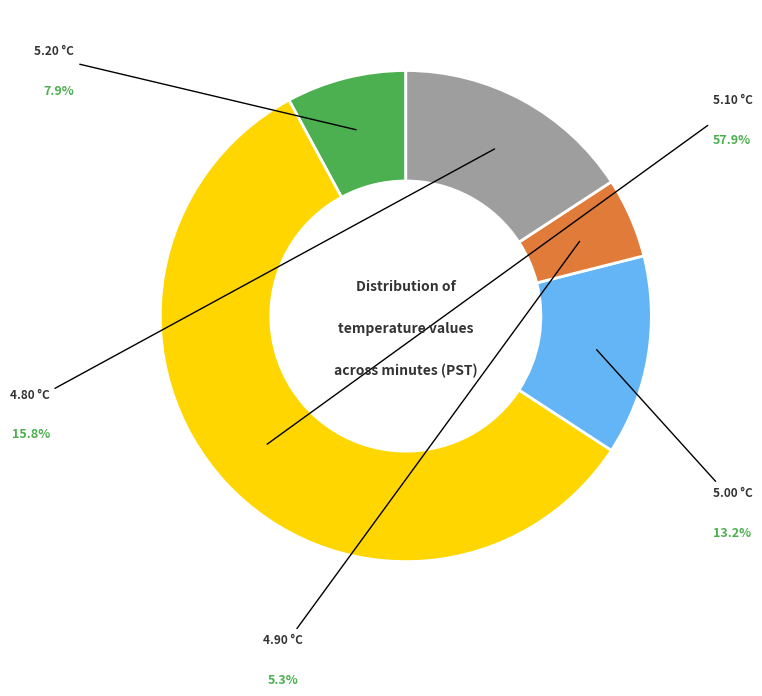

Does any single category account for the majority?

Yes